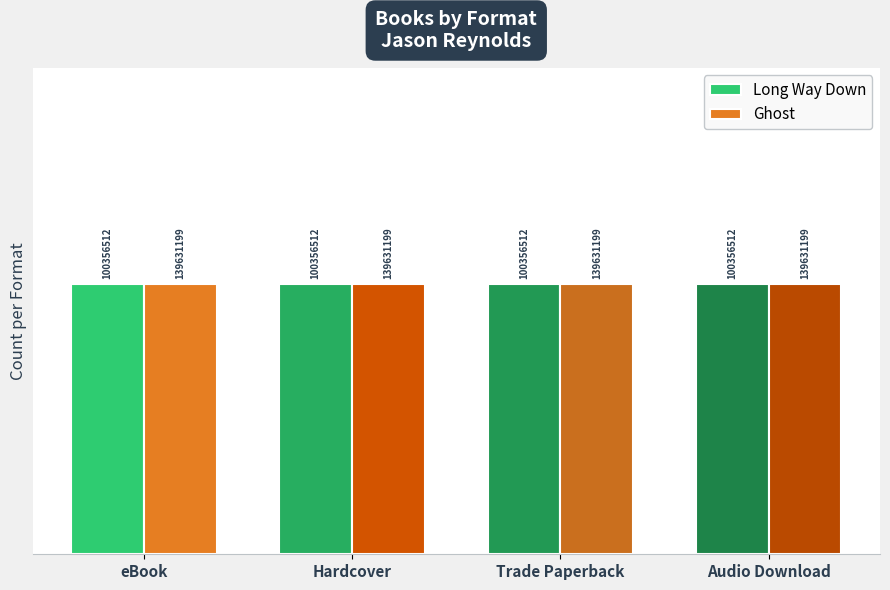

List the labels in order of Ghost value, smallest first.

eBook, Hardcover, Trade Paperback, Audio Download